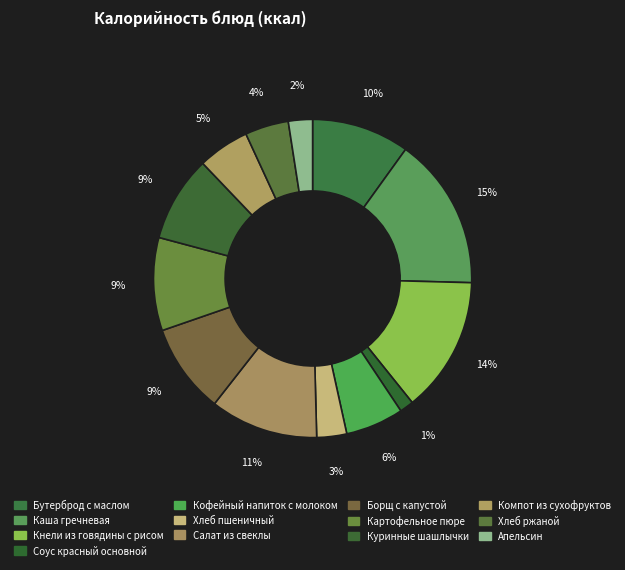

How many slices are in this pie chart?

13